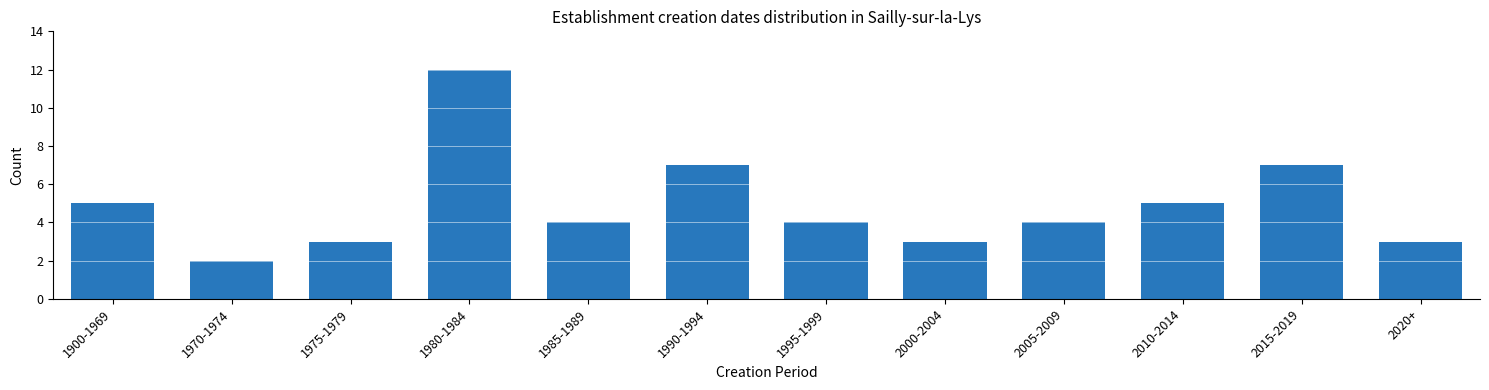

Reading left to right, extract all data points from this chart.

5	2	3	12	4	7	4	3	4	5	7	3